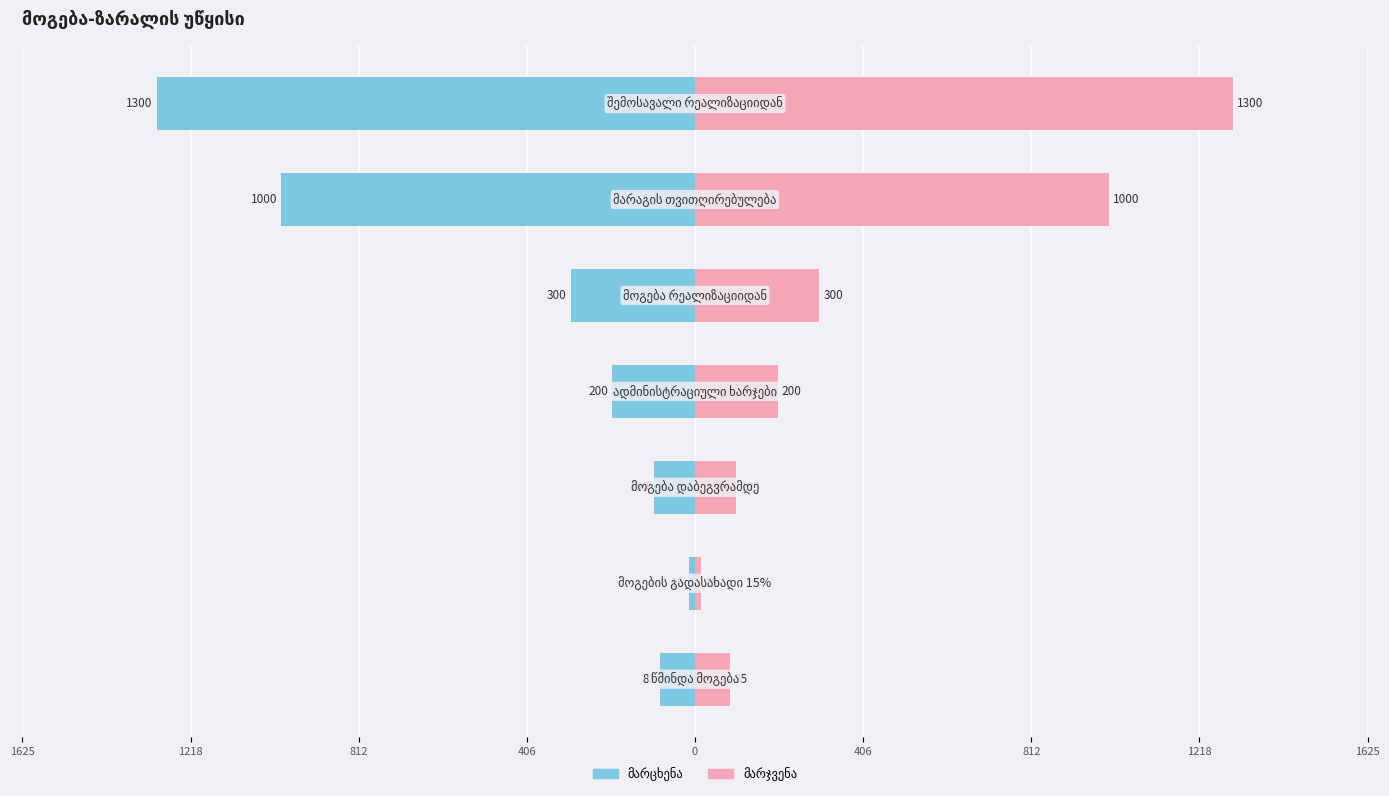

True or false: მოგება-ზარალის უწყისი (მარცხენა) has a value of -1331 at 812.

False